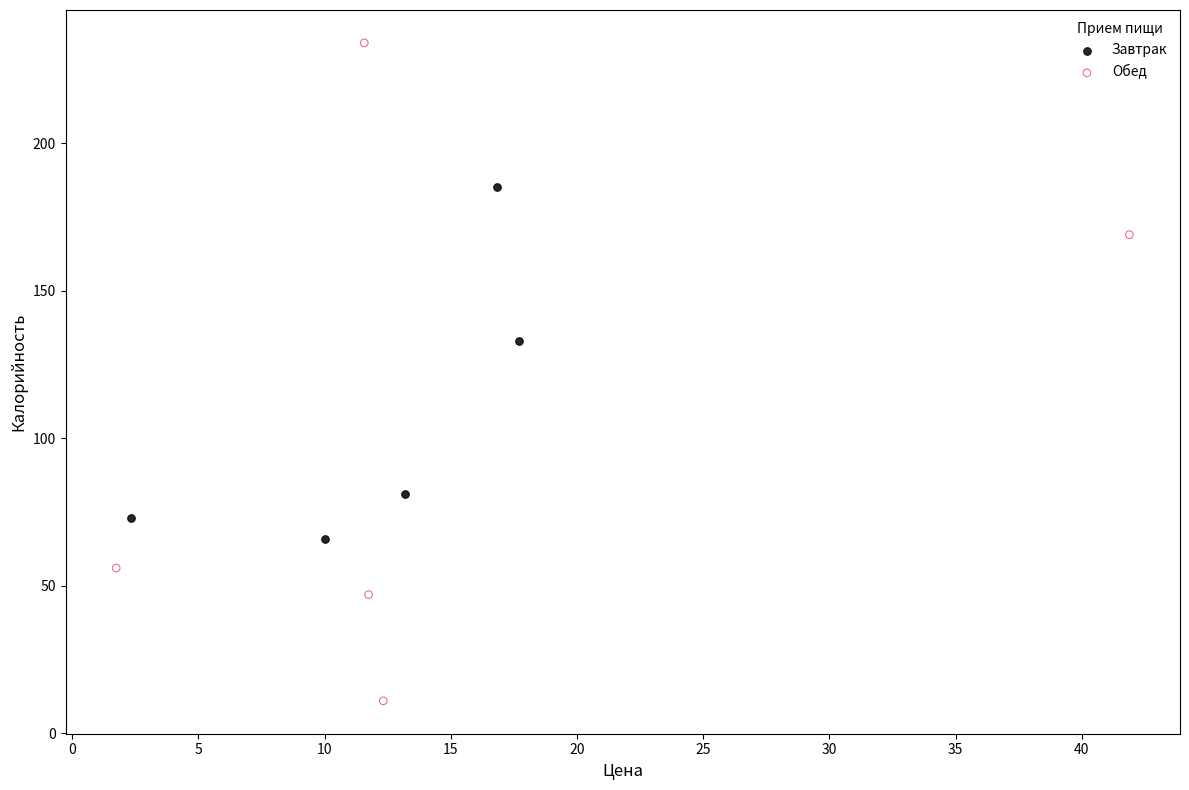

Which series reaches the maximum Y coordinate?

Обед